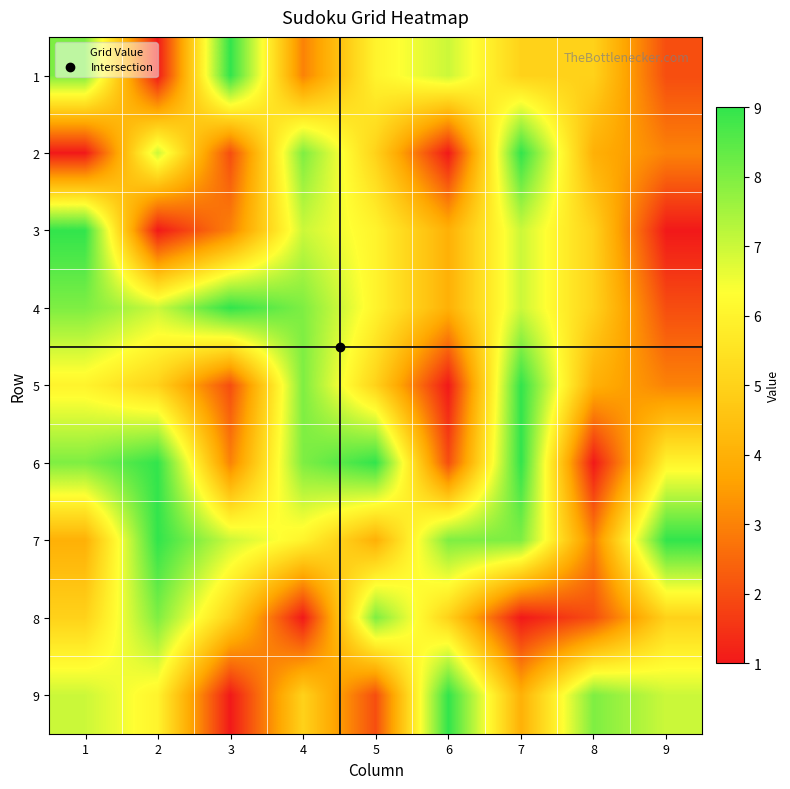

At 1, list the series in order from largest to smallest.

3, 1, 4, 6, 9, 5, 8, 7, 2